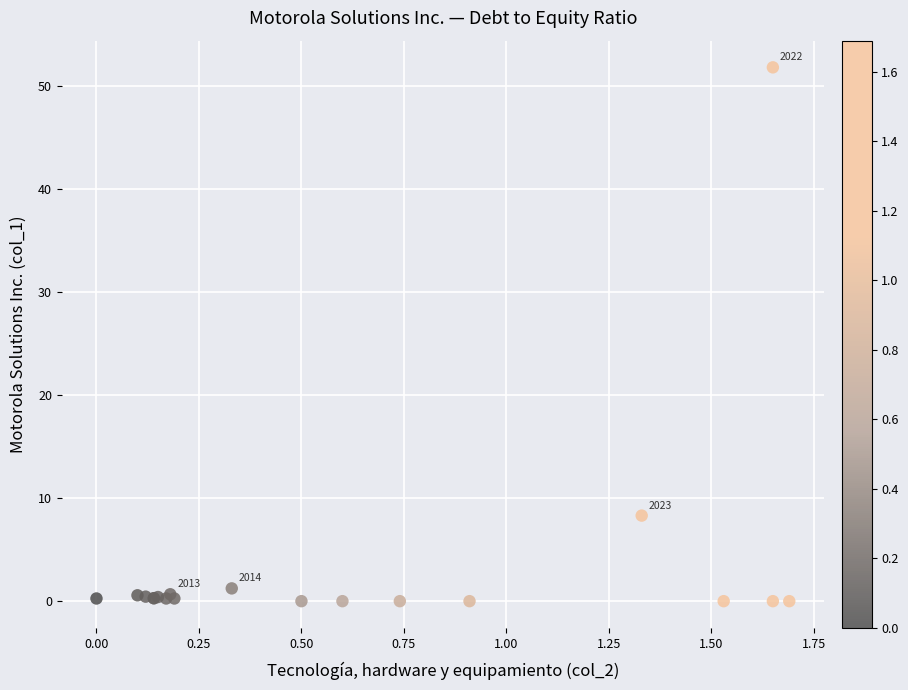

What Y value in the scatter plot is closest to 25?

8.3